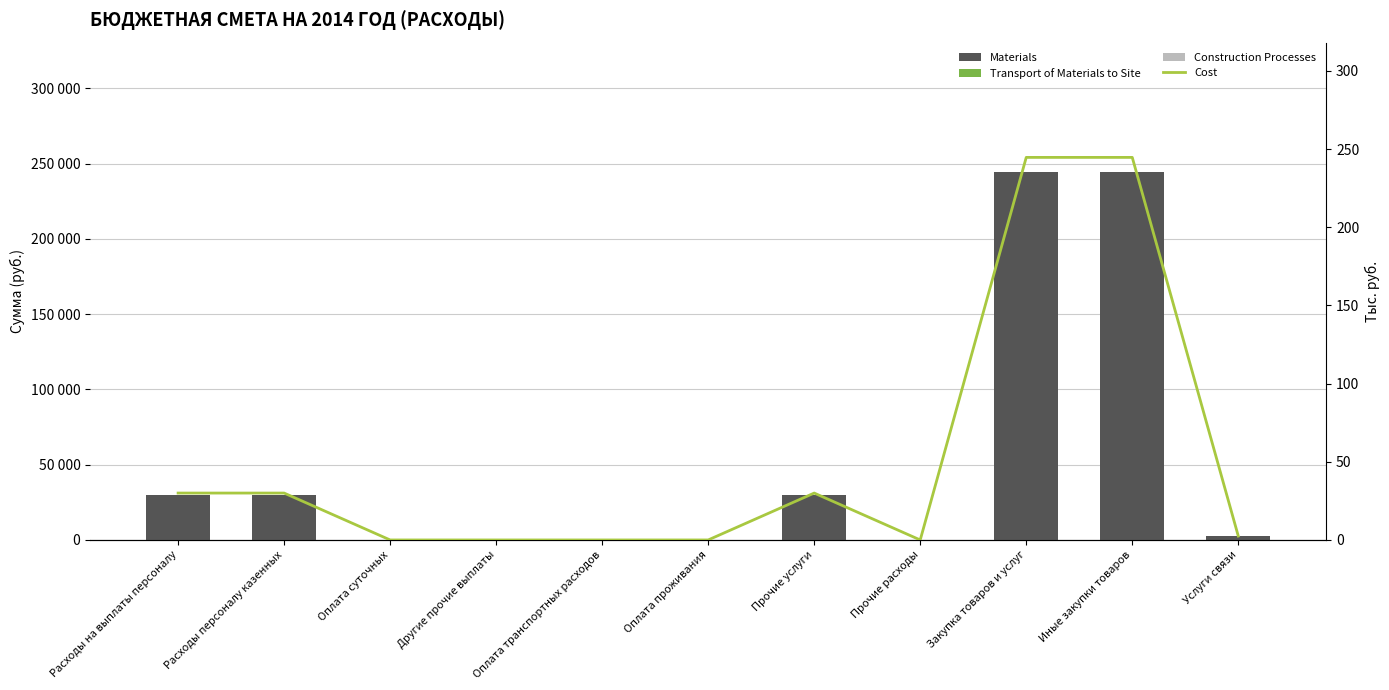

The value of Construction Processes at Расходы на выплаты персоналу is 0.0. True or false?

True